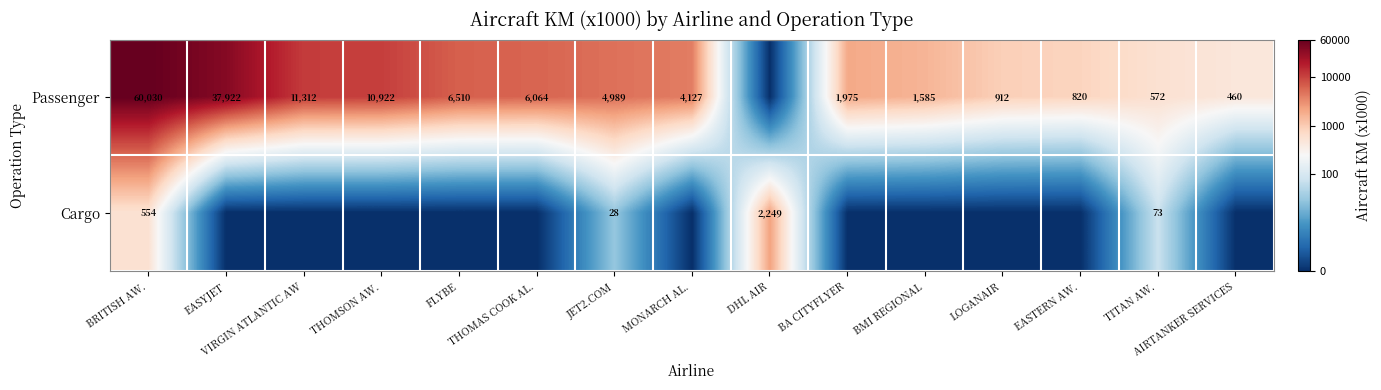

Between LOGANAIR and JET2.COM, which is larger?

JET2.COM